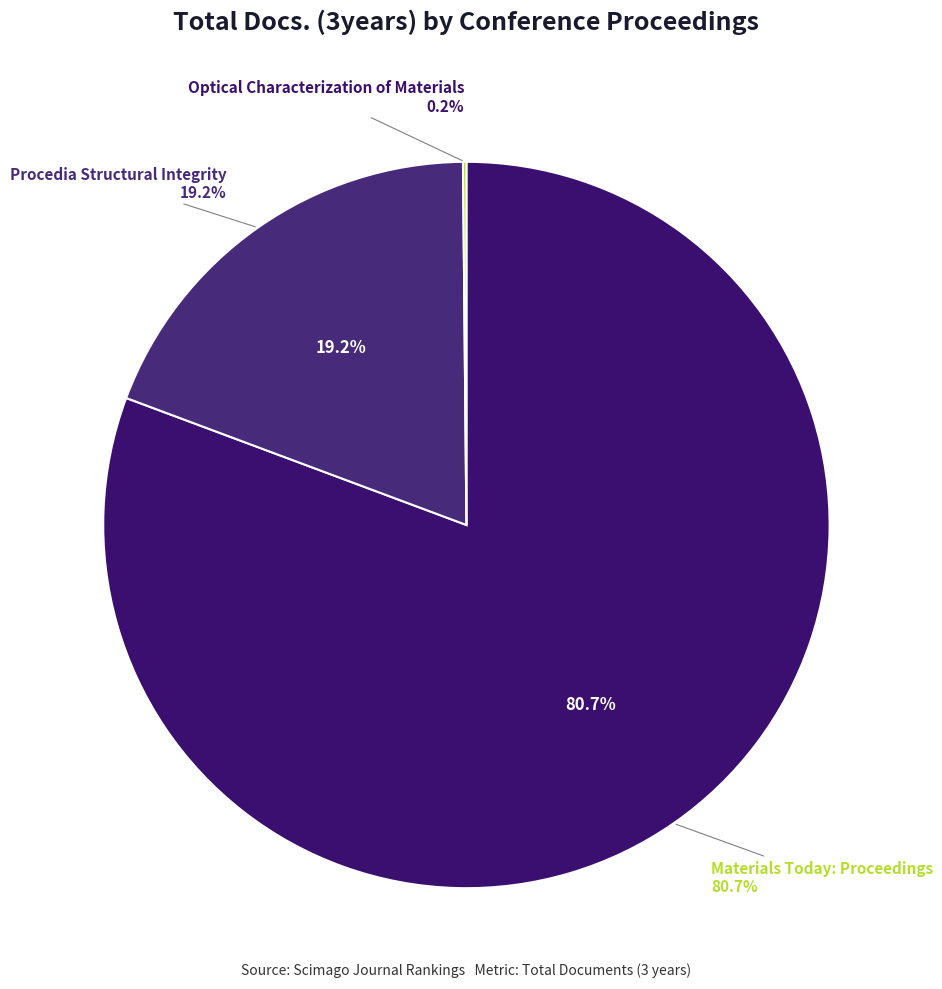

Which category accounts for the majority?

Materials Today: Proceedings